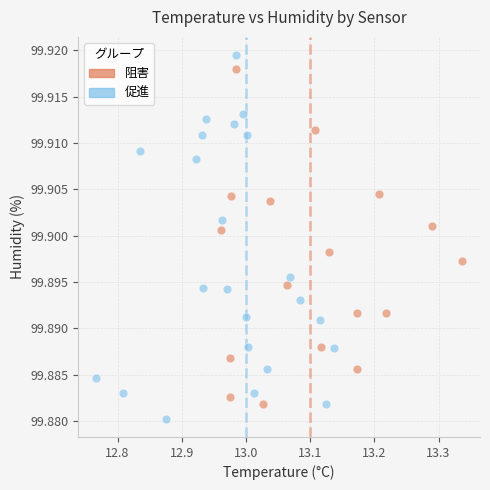

Which series has the largest Y range (max minus min)?

促進